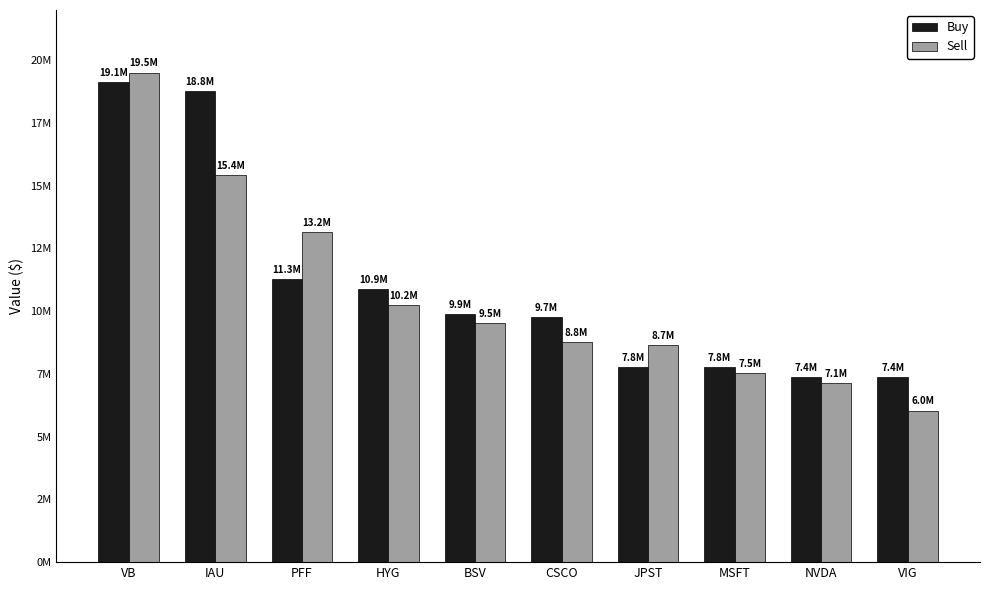

The Sell series shows 6040000 at VIG. True or false?

True